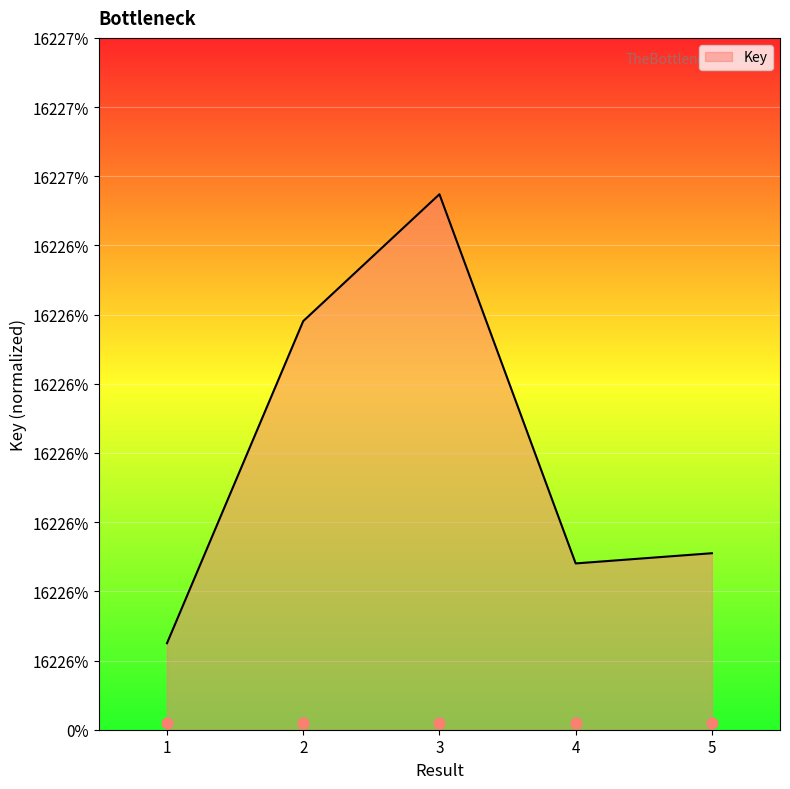

What is the change in value from 2 to 3?

+1467